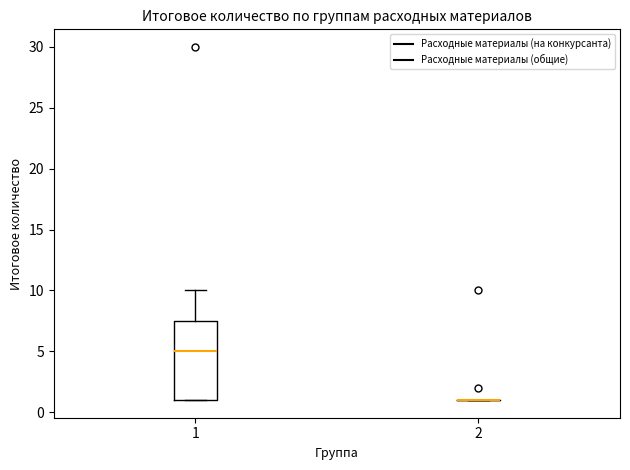

Where does the upper whisker of the box at x = 1 end on the y-axis? The values are not printed on the chart, so give them approximately, as read against the axis.

10.0